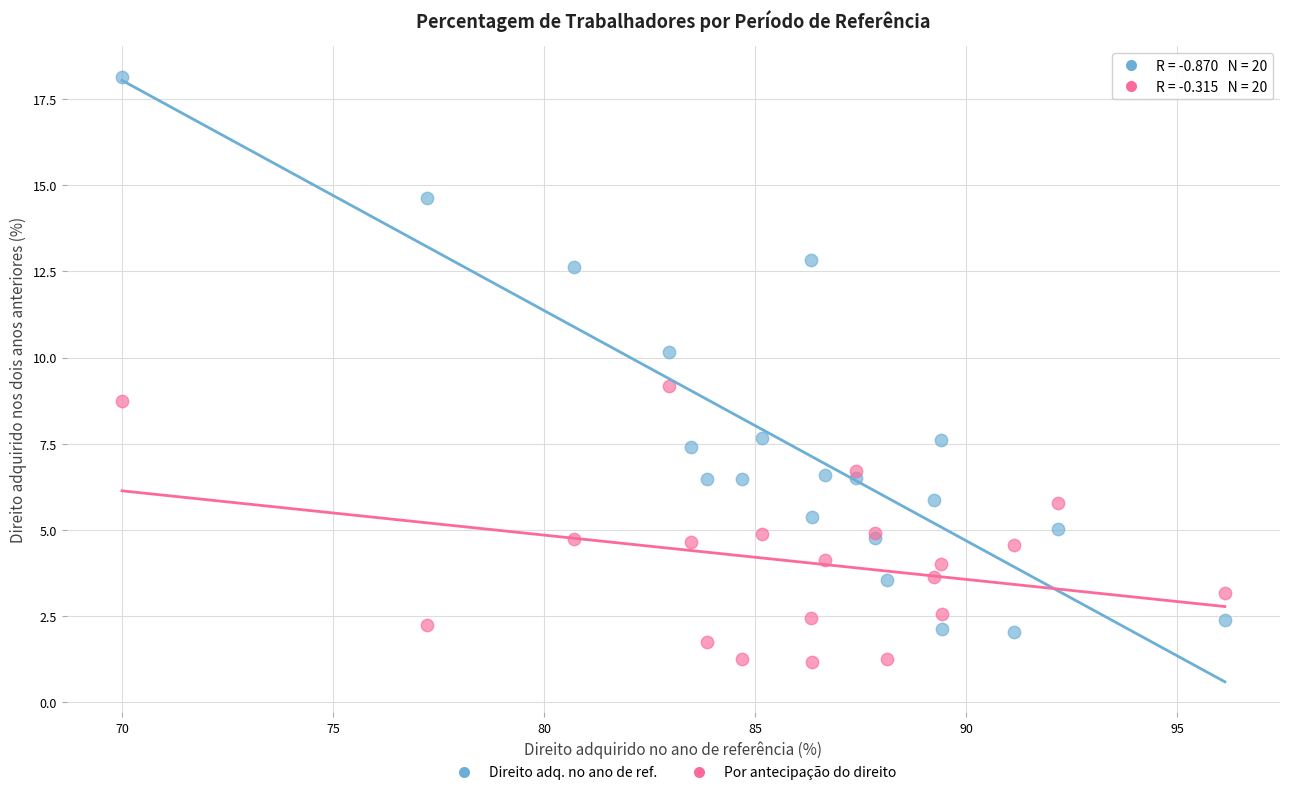

What is the X range (max minus min) for the scatter plot?

26.1